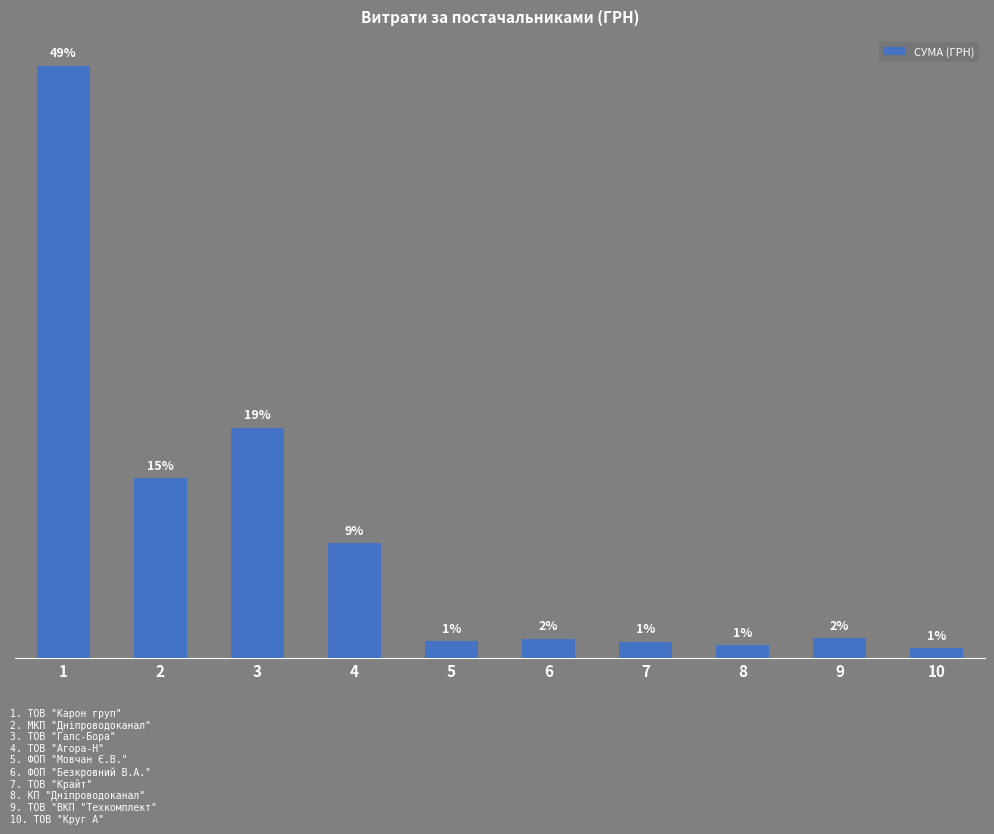

List the labels in order of value, largest first.

1, 3, 2, 4, 9, 6, 5, 7, 8, 10